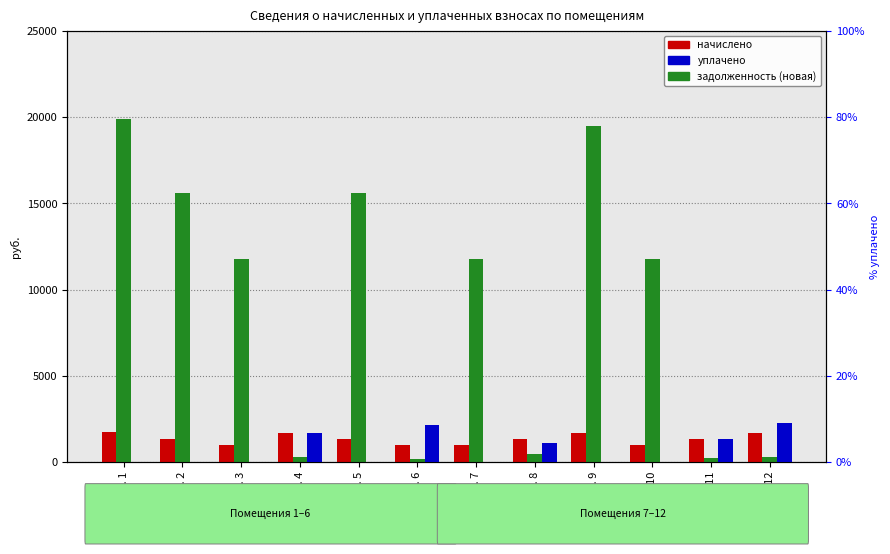

What is the average value of the уплачено series?

2.8